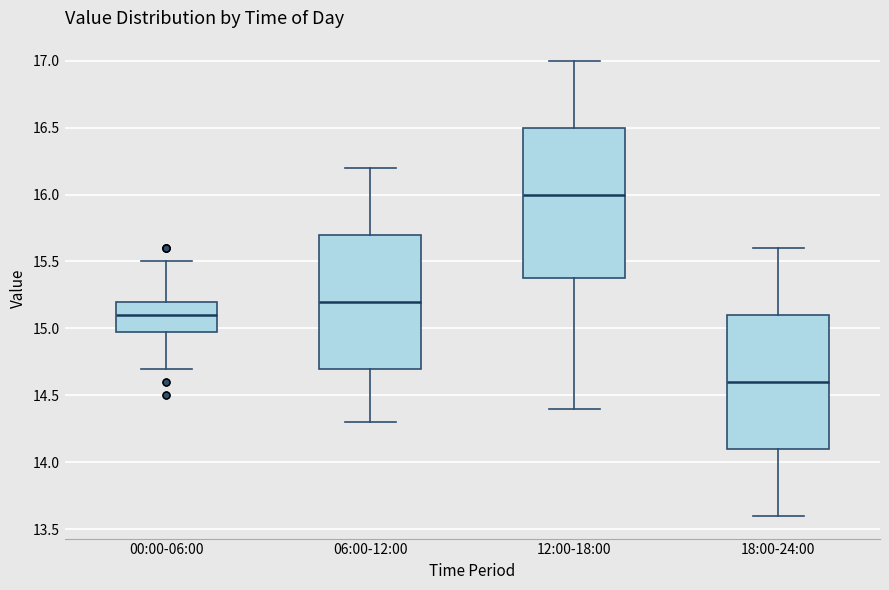

Where does the upper whisker of the box for 00:00-06:00 end on the y-axis? The values are not printed on the chart, so give them approximately, as read against the axis.

15.5